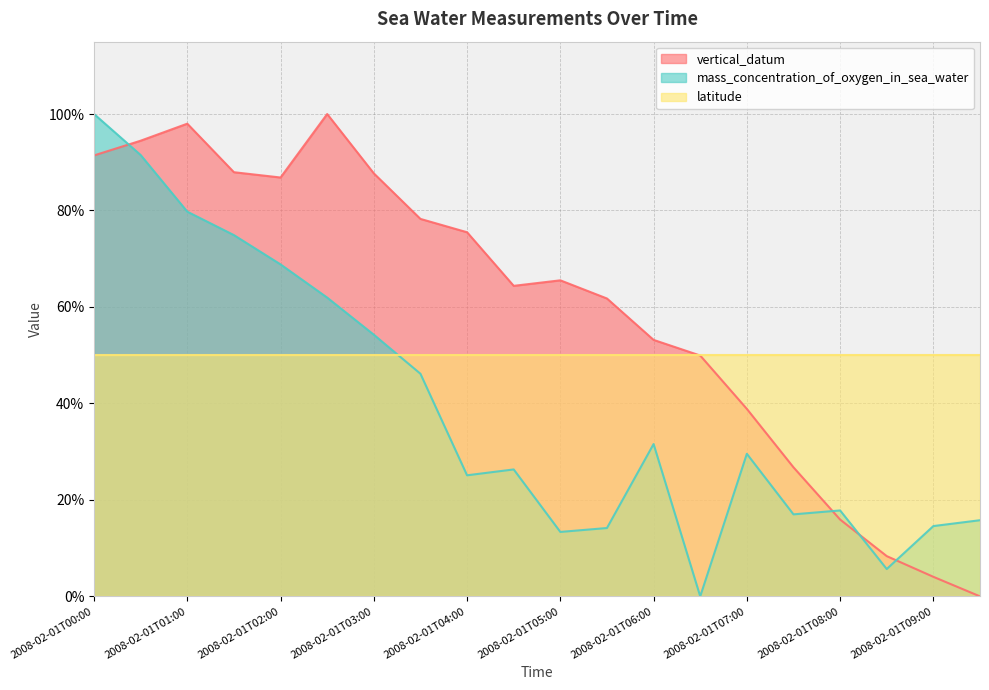

What is the sum of all vertical_datum values?

1188.8